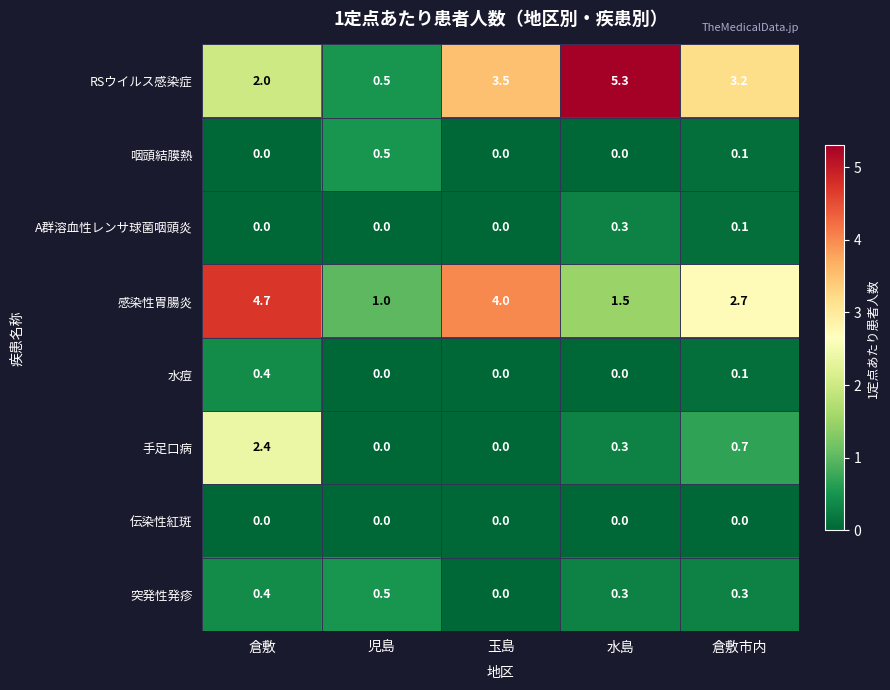

Which series has the largest range (max minus min)?

RSウイルス感染症